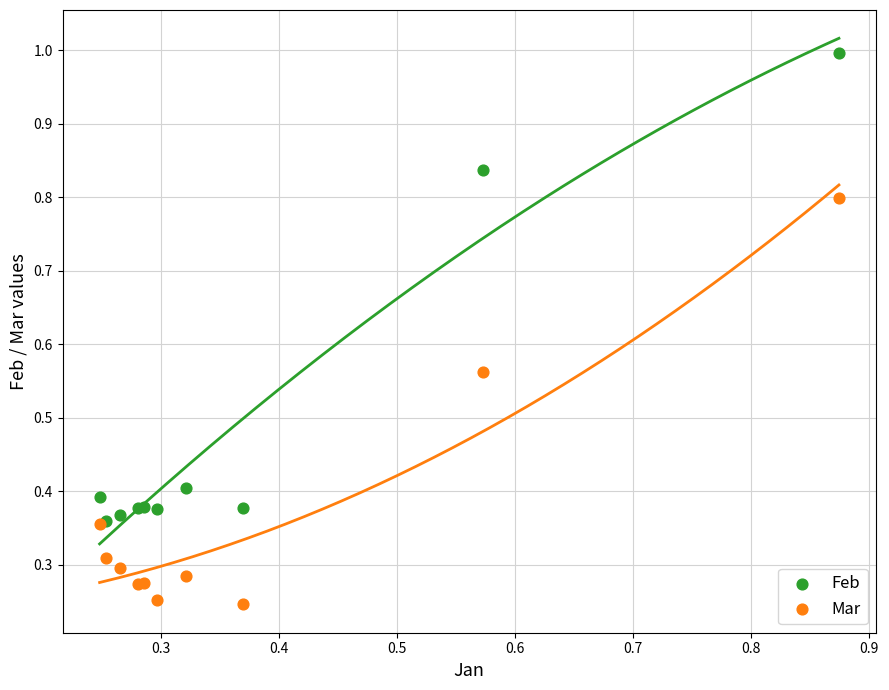

What are all the series names shown in the legend?

Feb, Mar